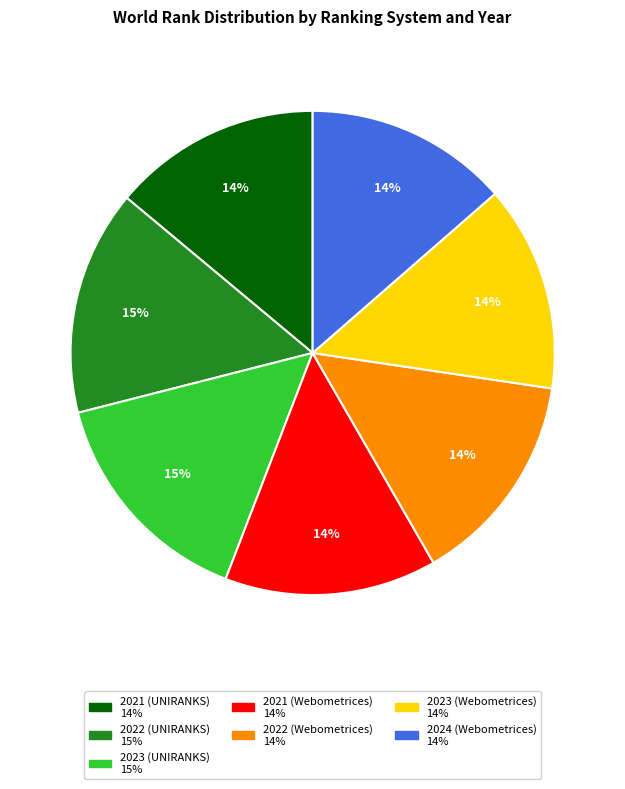

Is there a majority slice in this chart?

No